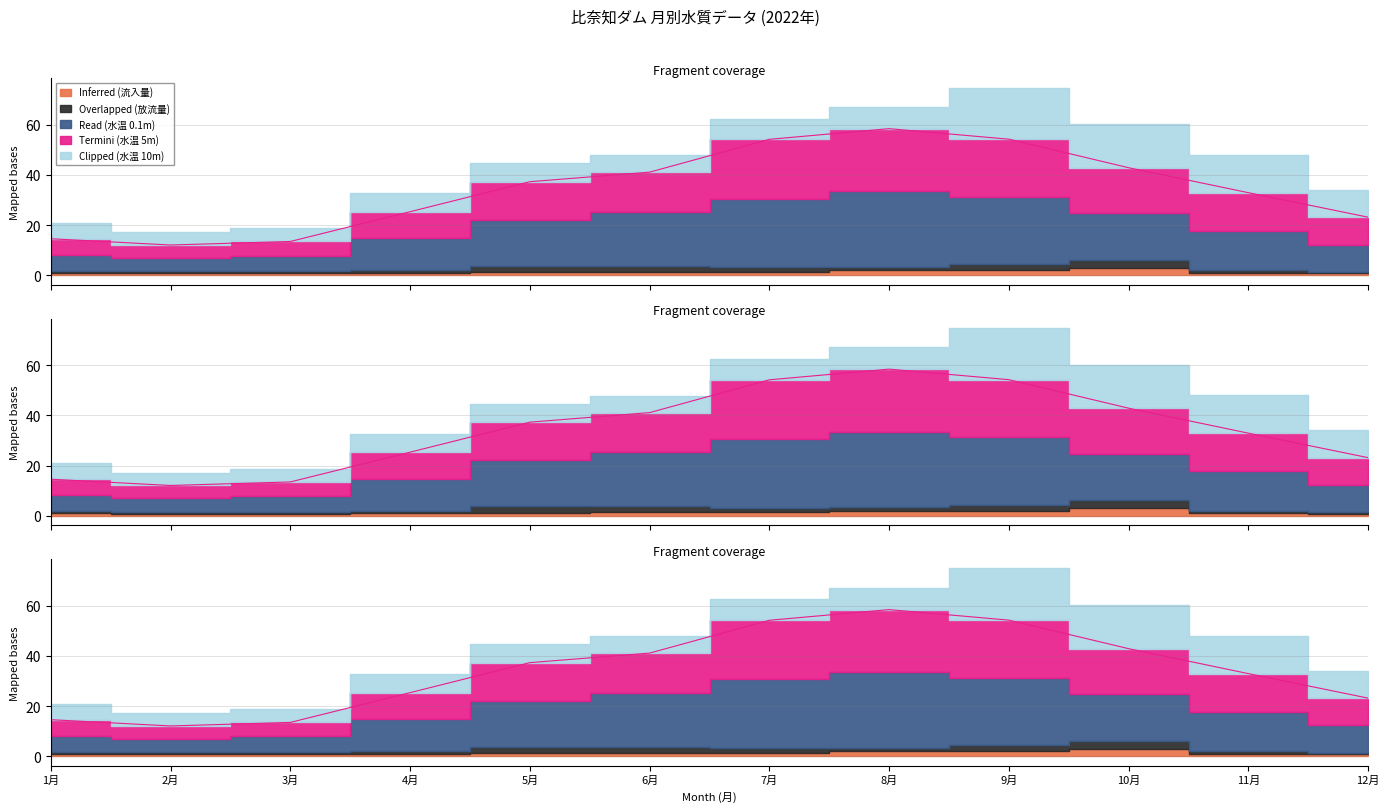

What is the smallest value displayed?

0.6